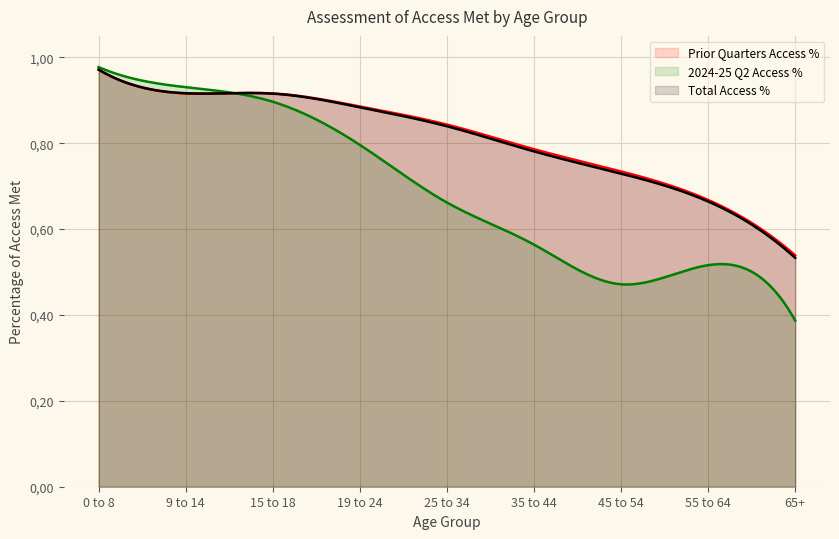

What is the spread (max minus min) of values at 35 to 44?

0.2